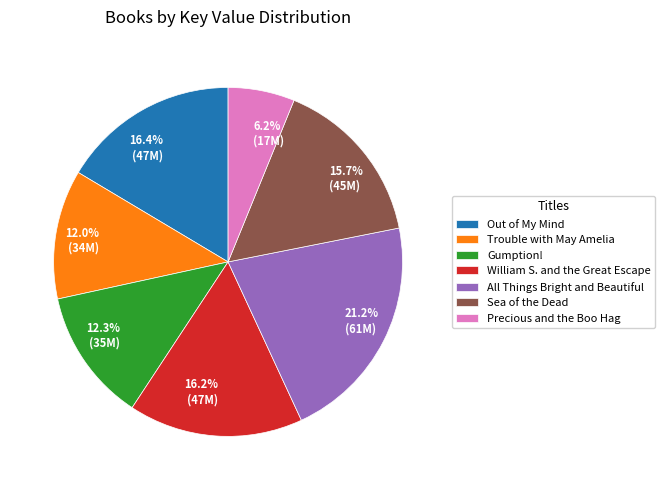

How many slices are in this pie chart?

7